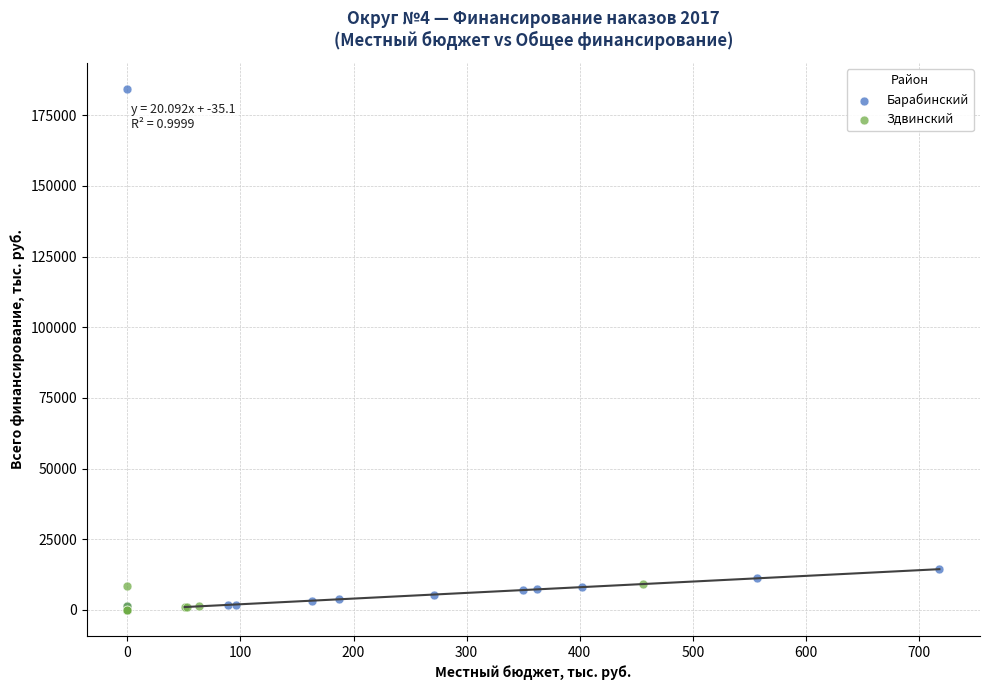

Which series contains the highest Y value?

Барабинский